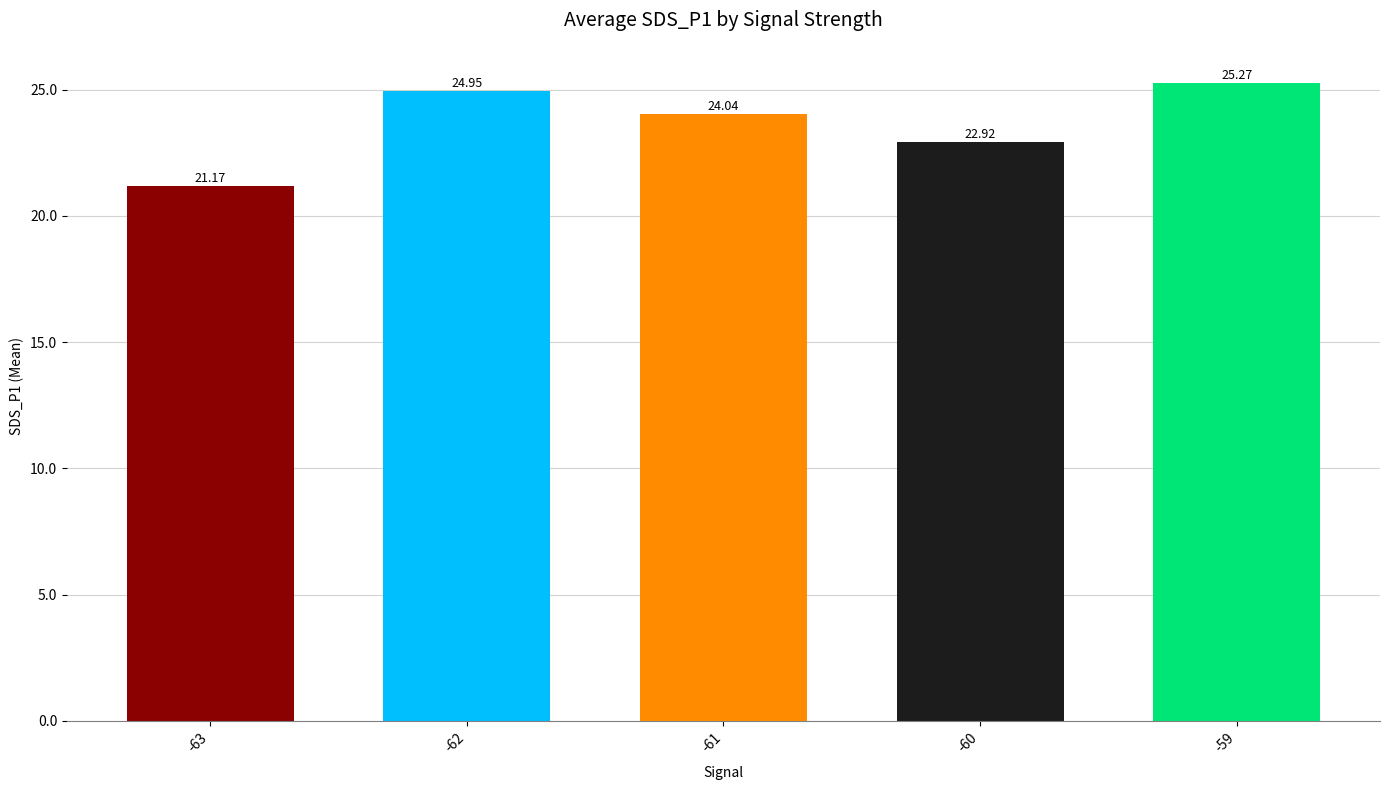

True or false: the data shows 21.2 at -63.

True